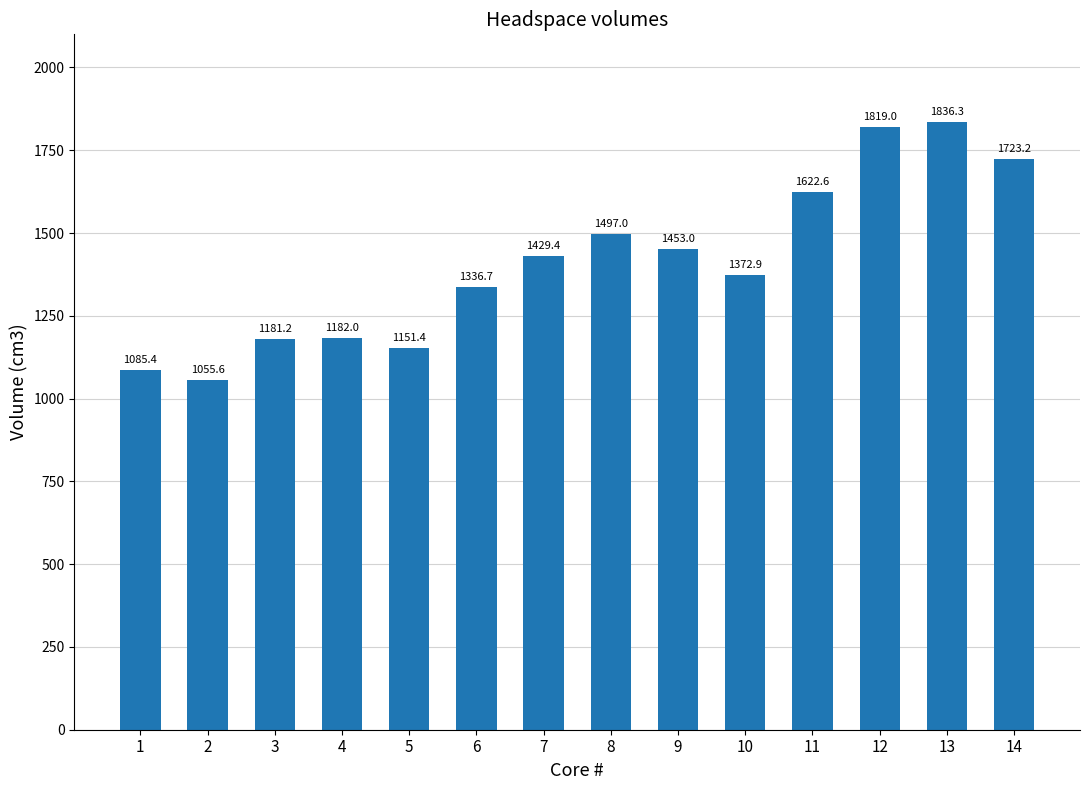

What is the average value?

1410.4